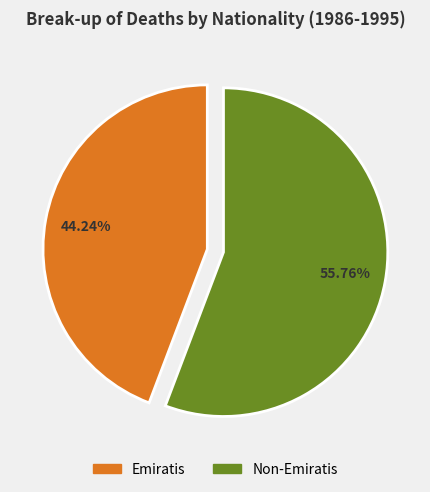

Do Emiratis and Non-Emiratis together represent more than half of the pie?

Yes